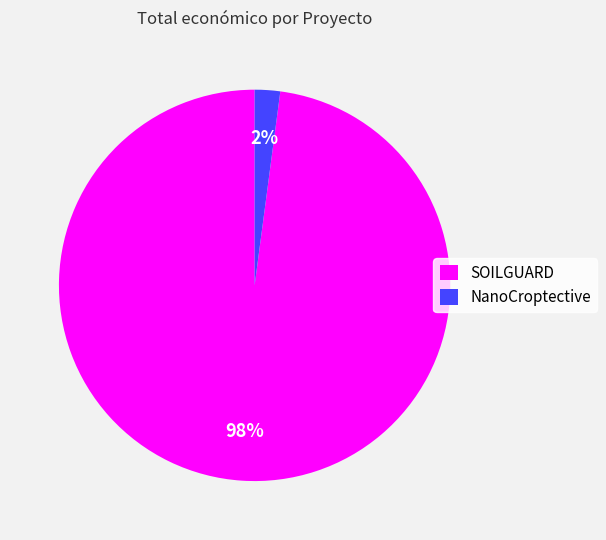

Is there any slice that represents more than half of the pie?

Yes